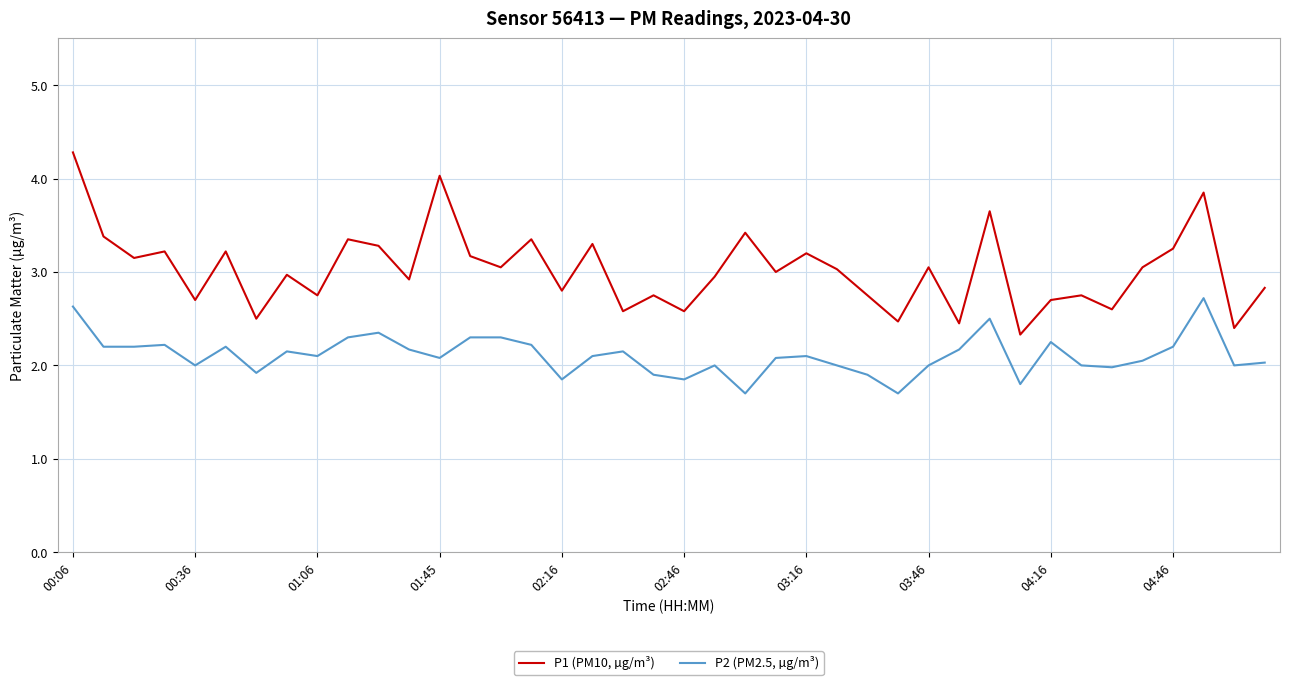

Which series has the widest spread of values?

P1 (PM10, µg/m³)